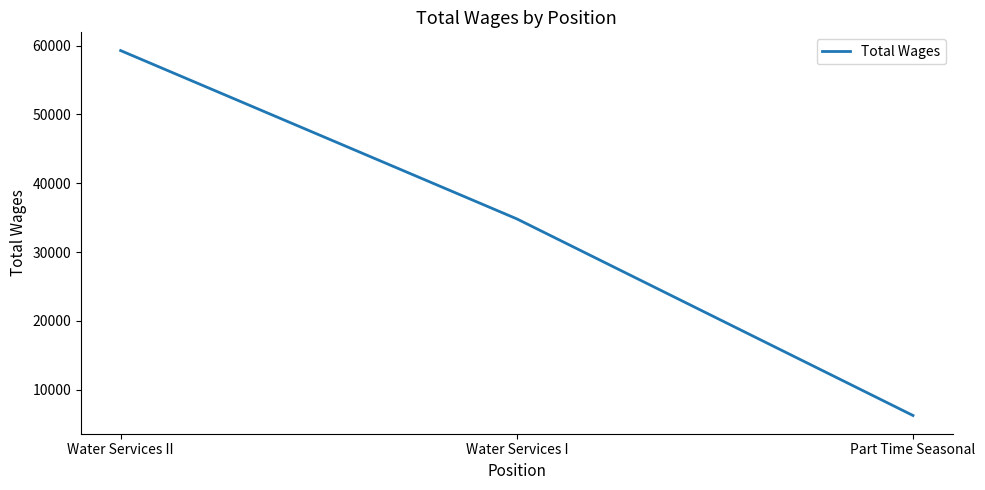

Rank the categories by value from lowest to highest.

Part Time Seasonal, Water Services I, Water Services II